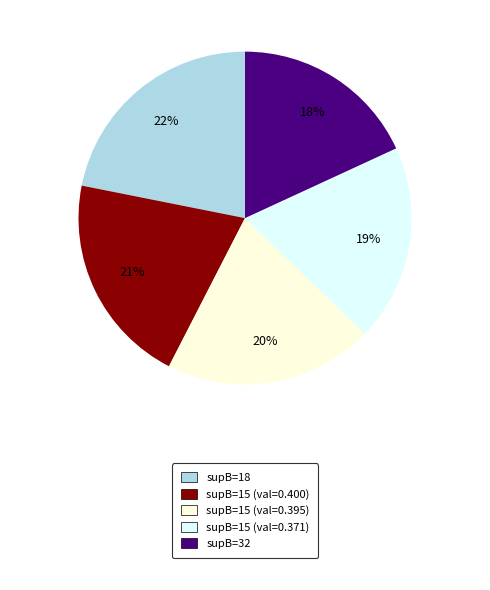

To the nearest percent, what is the average slice percentage?

20%